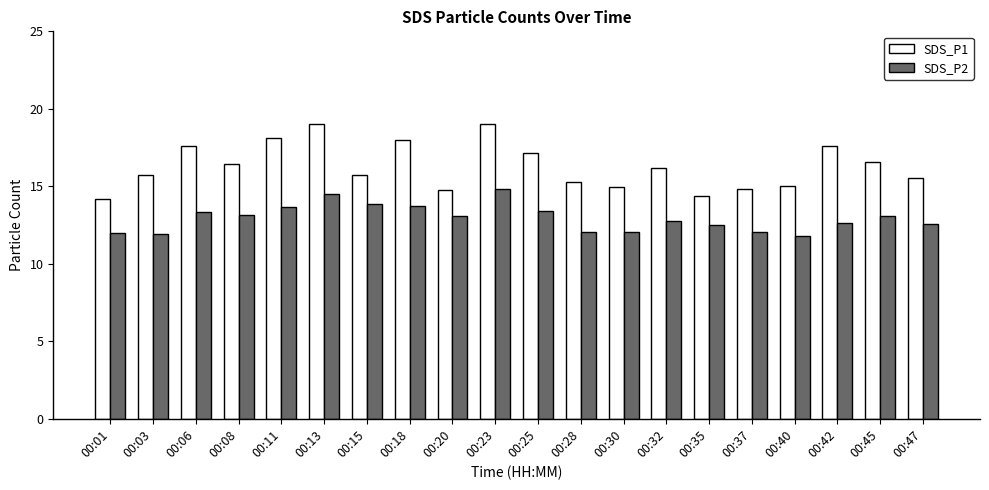

True or false: SDS_P1 has a value of 25.2 at 00:32.

False